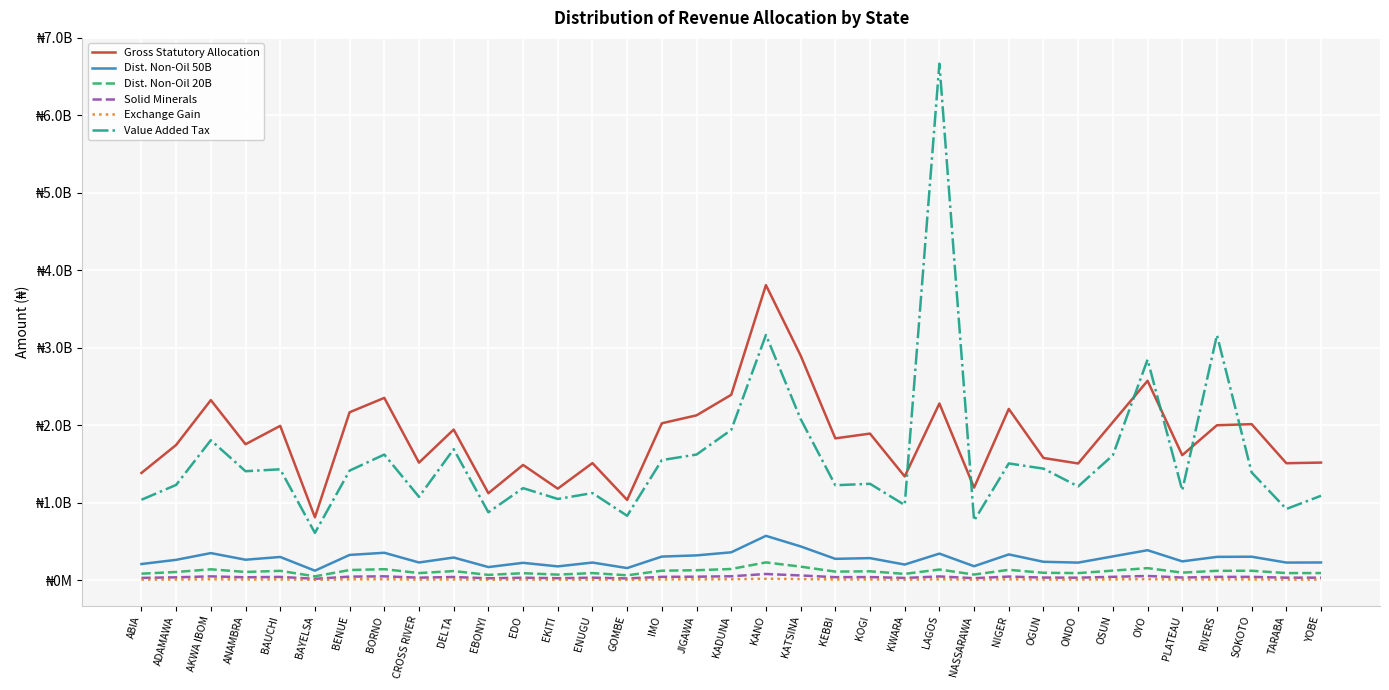

Does the chart display data point markers on the line(s)?

No